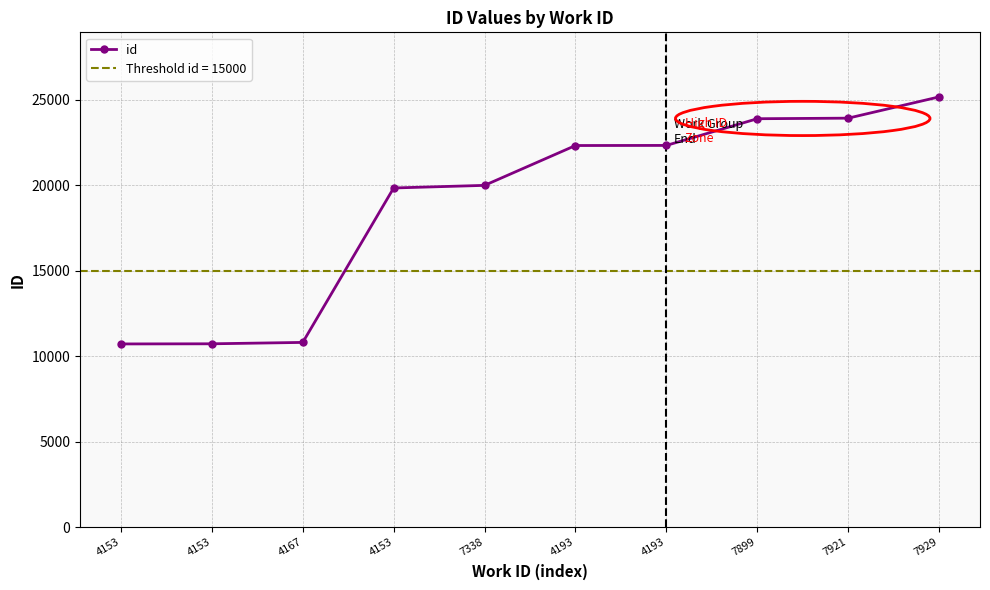

What is the difference between the second highest and second lowest values?

13185